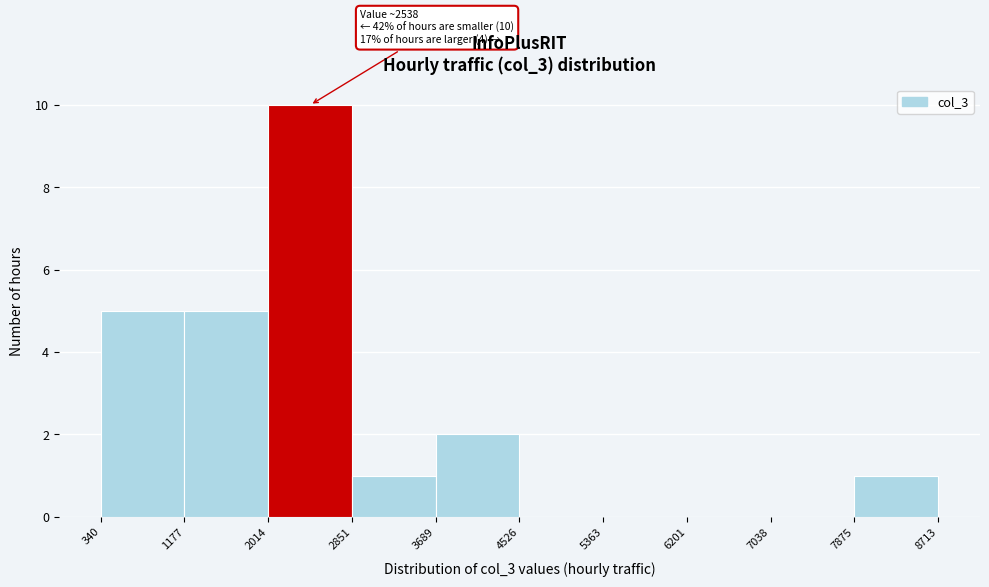

Which range on the x-axis has the tallest bar?

2014 to 2851